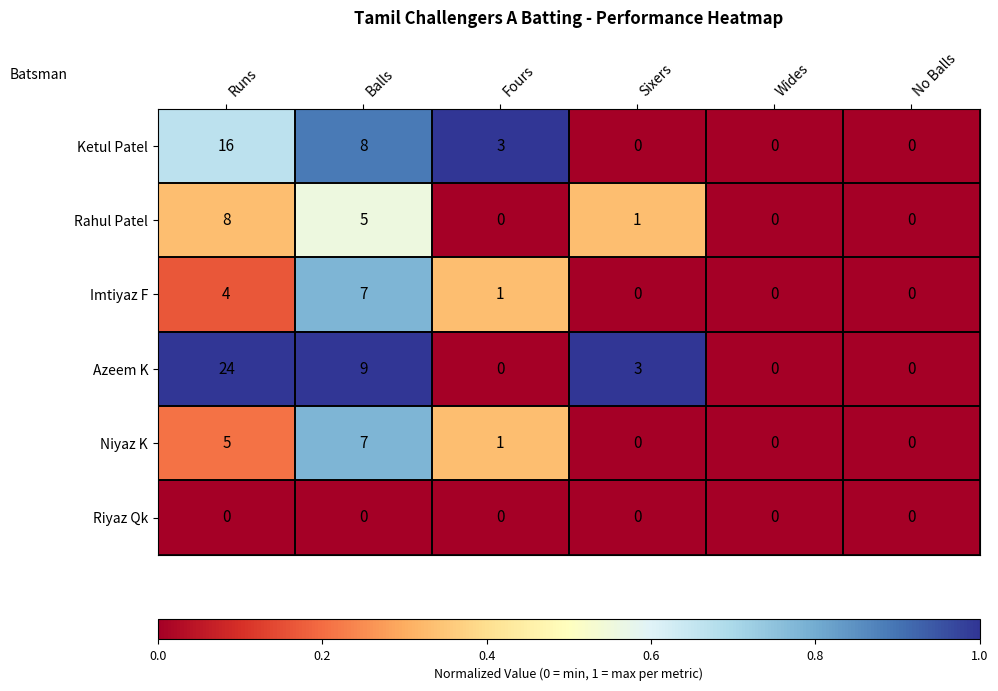

The value of Imtiyaz F at Sixers is 0. True or false?

True